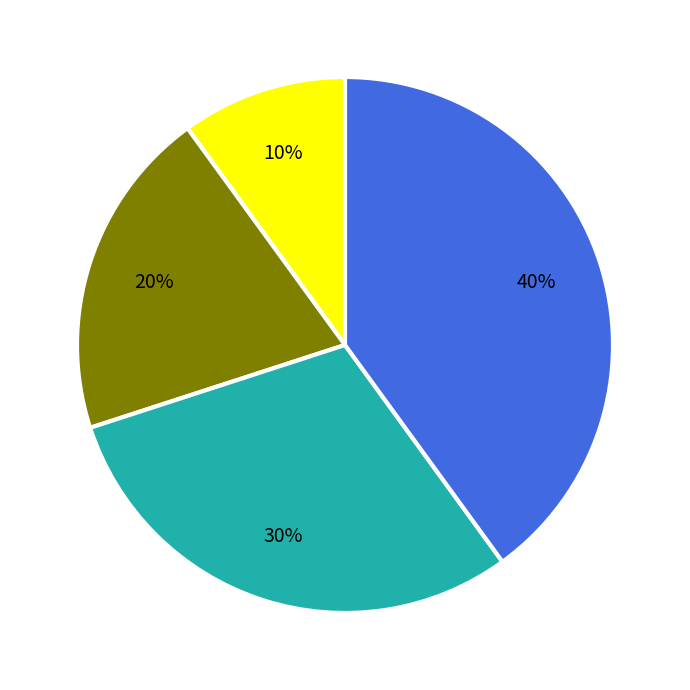

Is there any slice that represents more than half of the pie?

No